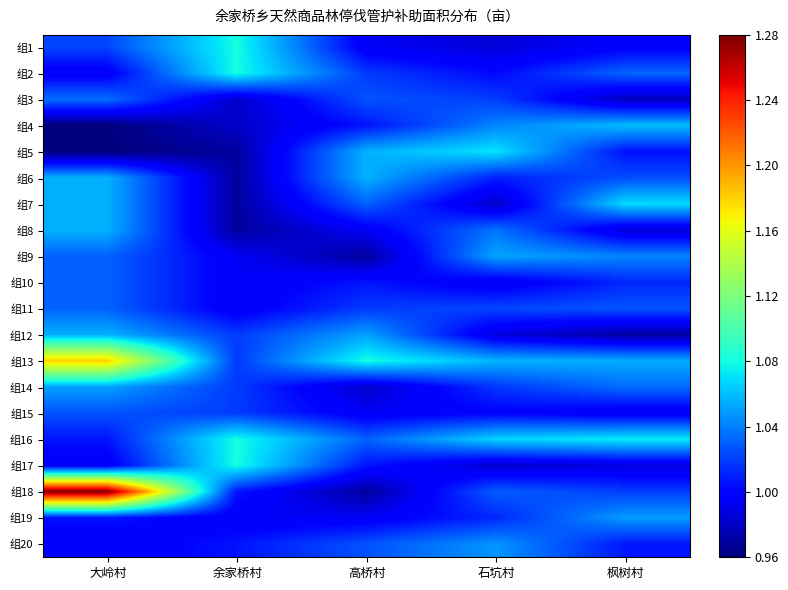

What is the minimum value shown in the chart?

1.0